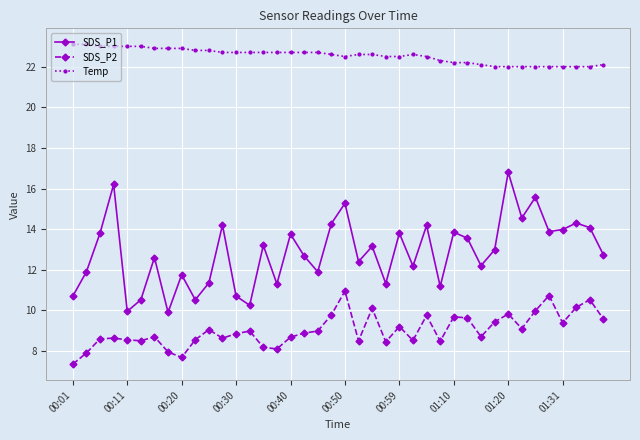

Which series has the largest total across all categories?

Temp